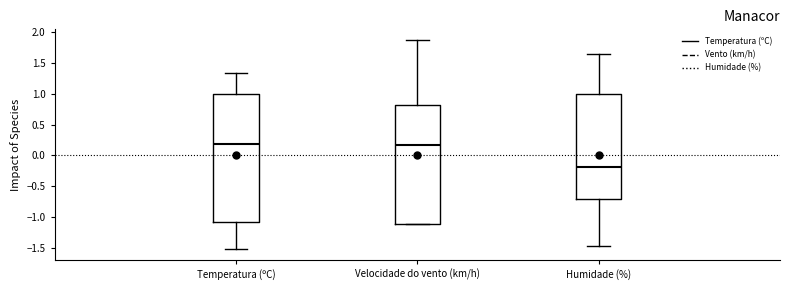

Which box's median line is the lowest?

Humidade (%)